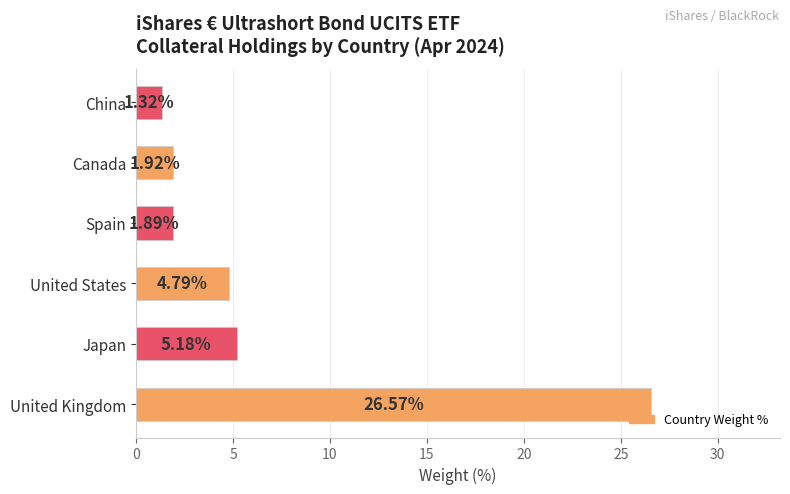

List the labels in order of value, largest first.

United Kingdom, Japan, United States, Canada, Spain, China